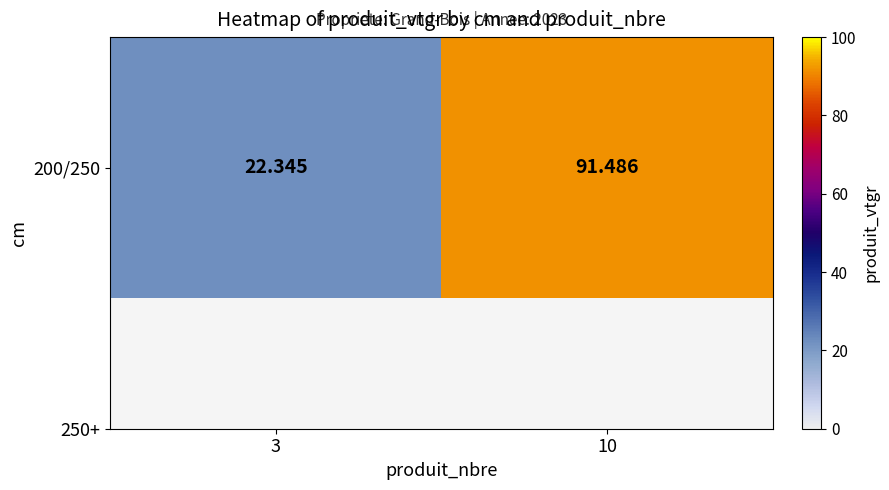

The chart shows a value of 5.9 at 3. True or false?

False